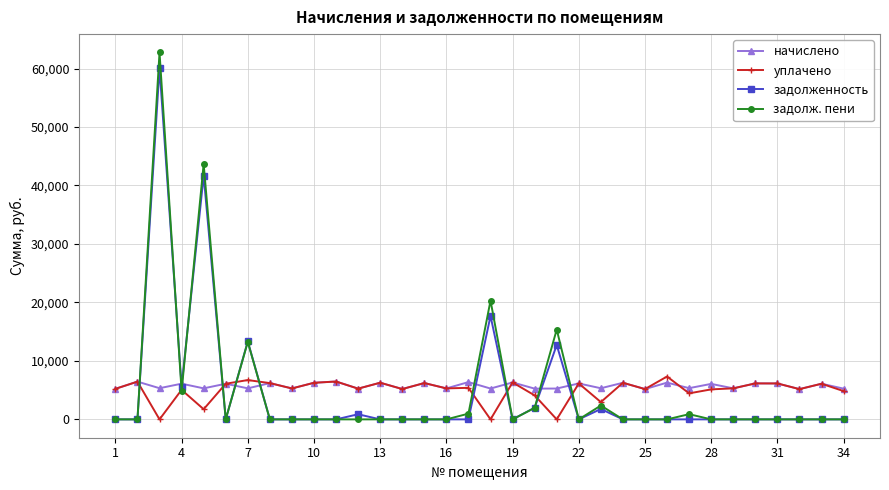

How many lines are shown in the chart?

4